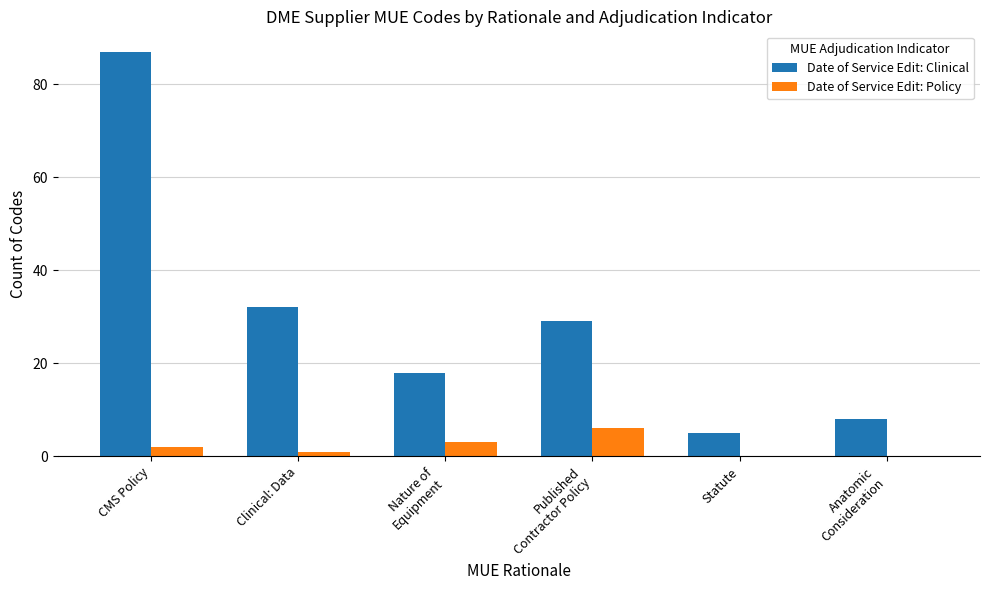

Between CMS Policy and Published
Contractor Policy, which series saw the biggest shift?

Date of Service Edit: Clinical